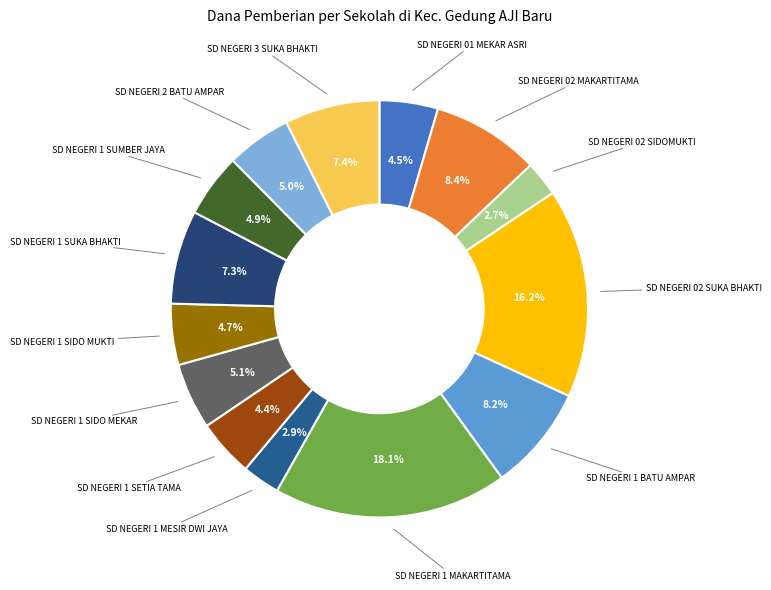

Which category has the biggest portion of the pie?

SD NEGERI 1 MAKARTITAMA